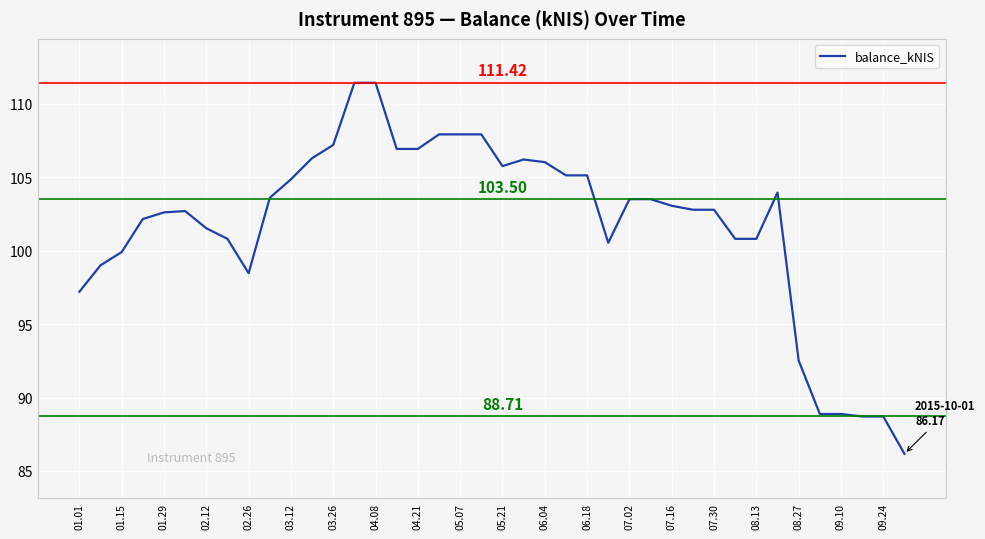

How many lines are shown in the chart?

1